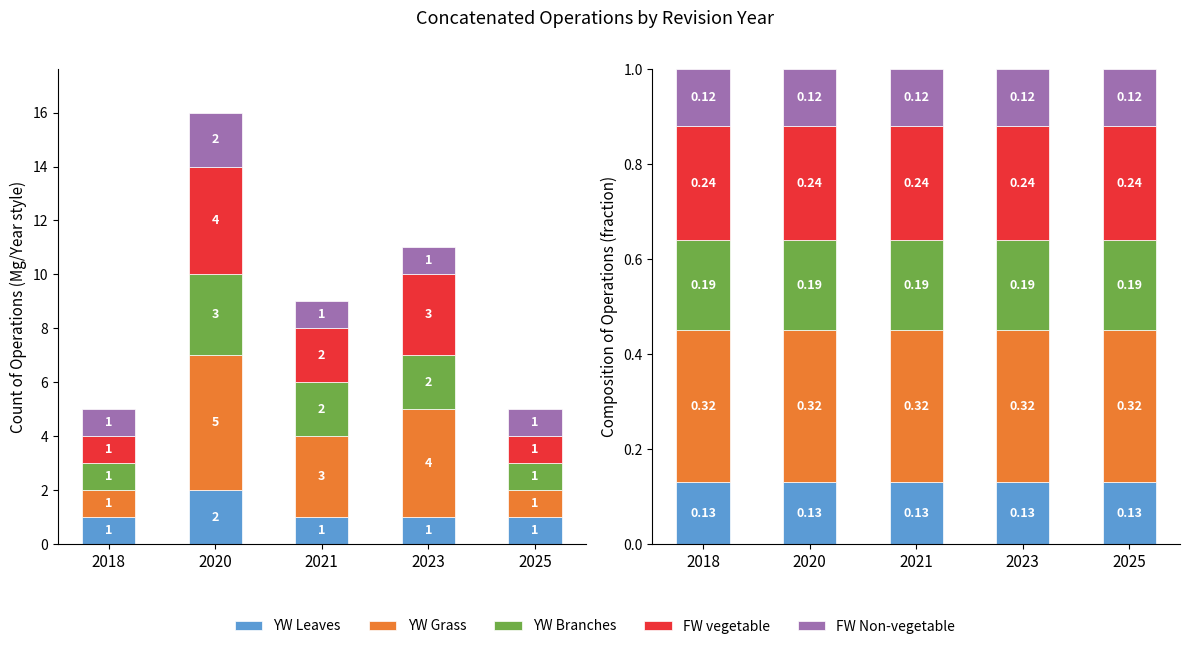

How many groups of bars are there?

5